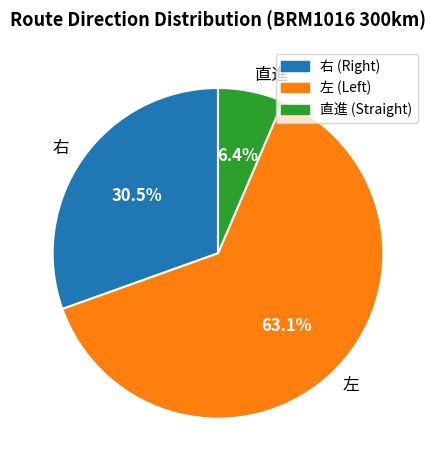

Which category has the biggest portion of the pie?

左